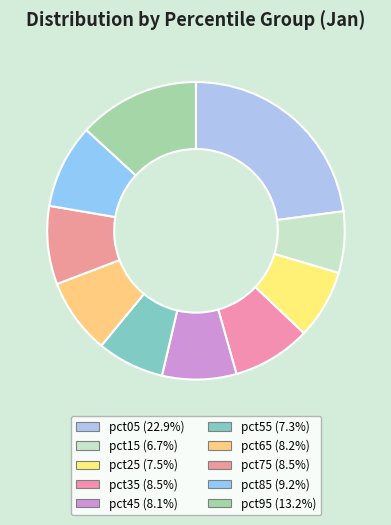

How many segments does this pie chart have?

10